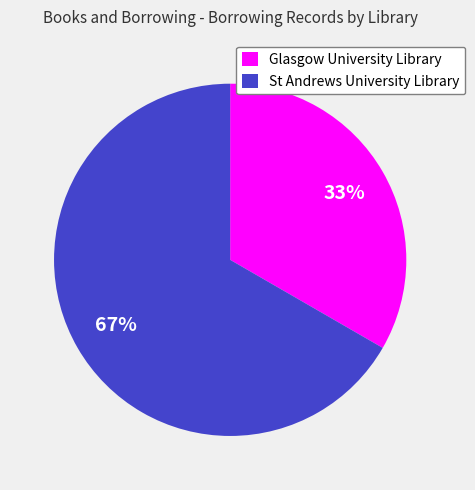

True or false: Glasgow University Library accounts for 33% of the total.

True